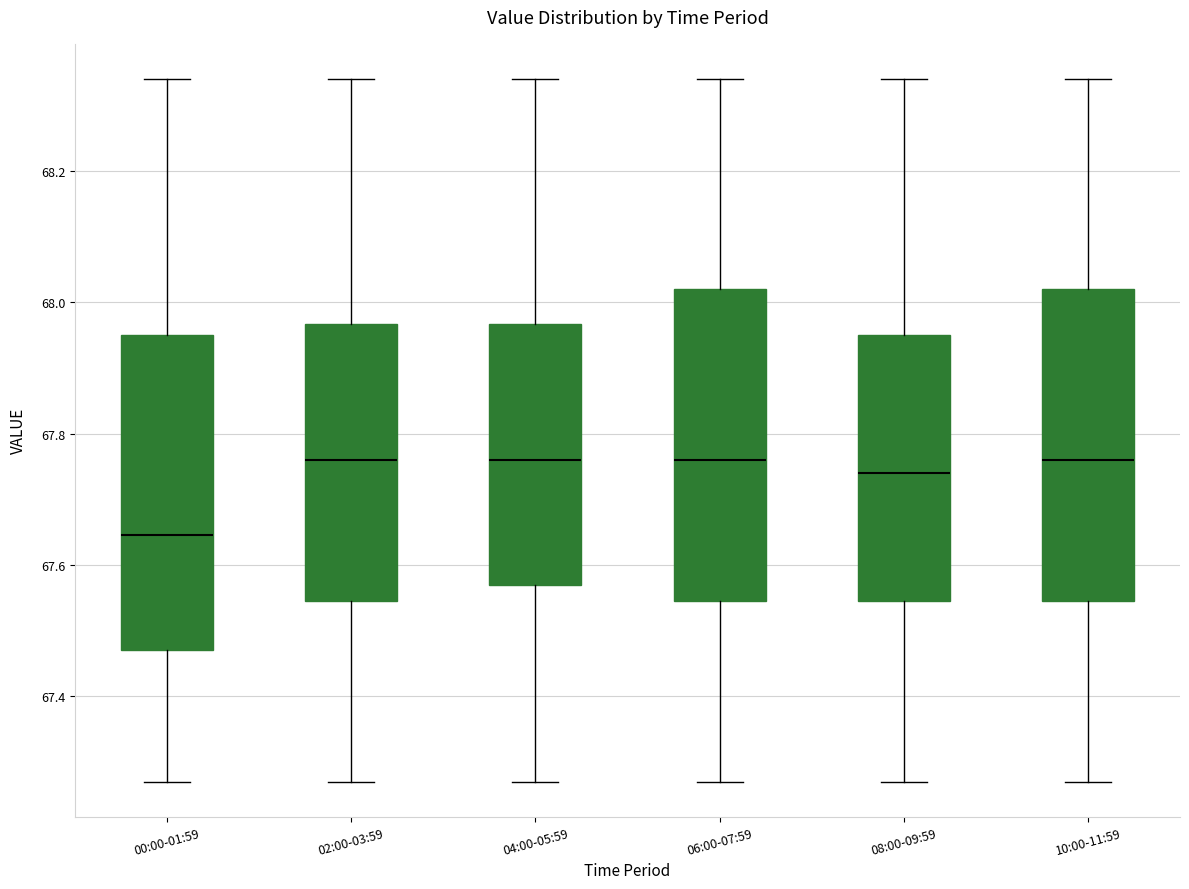

Reading left to right, read every box against the y-axis: the position of its median line, the range the box covers, and the ends of its whiskers. The values are not printed on the chart, so give them approximately, as read against the axis.

00:00-01:59: median 67.64, box 67.48 to 67.96, whiskers 67.28 to 68.34
02:00-03:59: median 67.76, box 67.54 to 67.96, whiskers 67.28 to 68.34
04:00-05:59: median 67.76, box 67.58 to 67.96, whiskers 67.28 to 68.34
06:00-07:59: median 67.76, box 67.54 to 68.02, whiskers 67.28 to 68.34
08:00-09:59: median 67.74, box 67.54 to 67.96, whiskers 67.28 to 68.34
10:00-11:59: median 67.76, box 67.54 to 68.02, whiskers 67.28 to 68.34